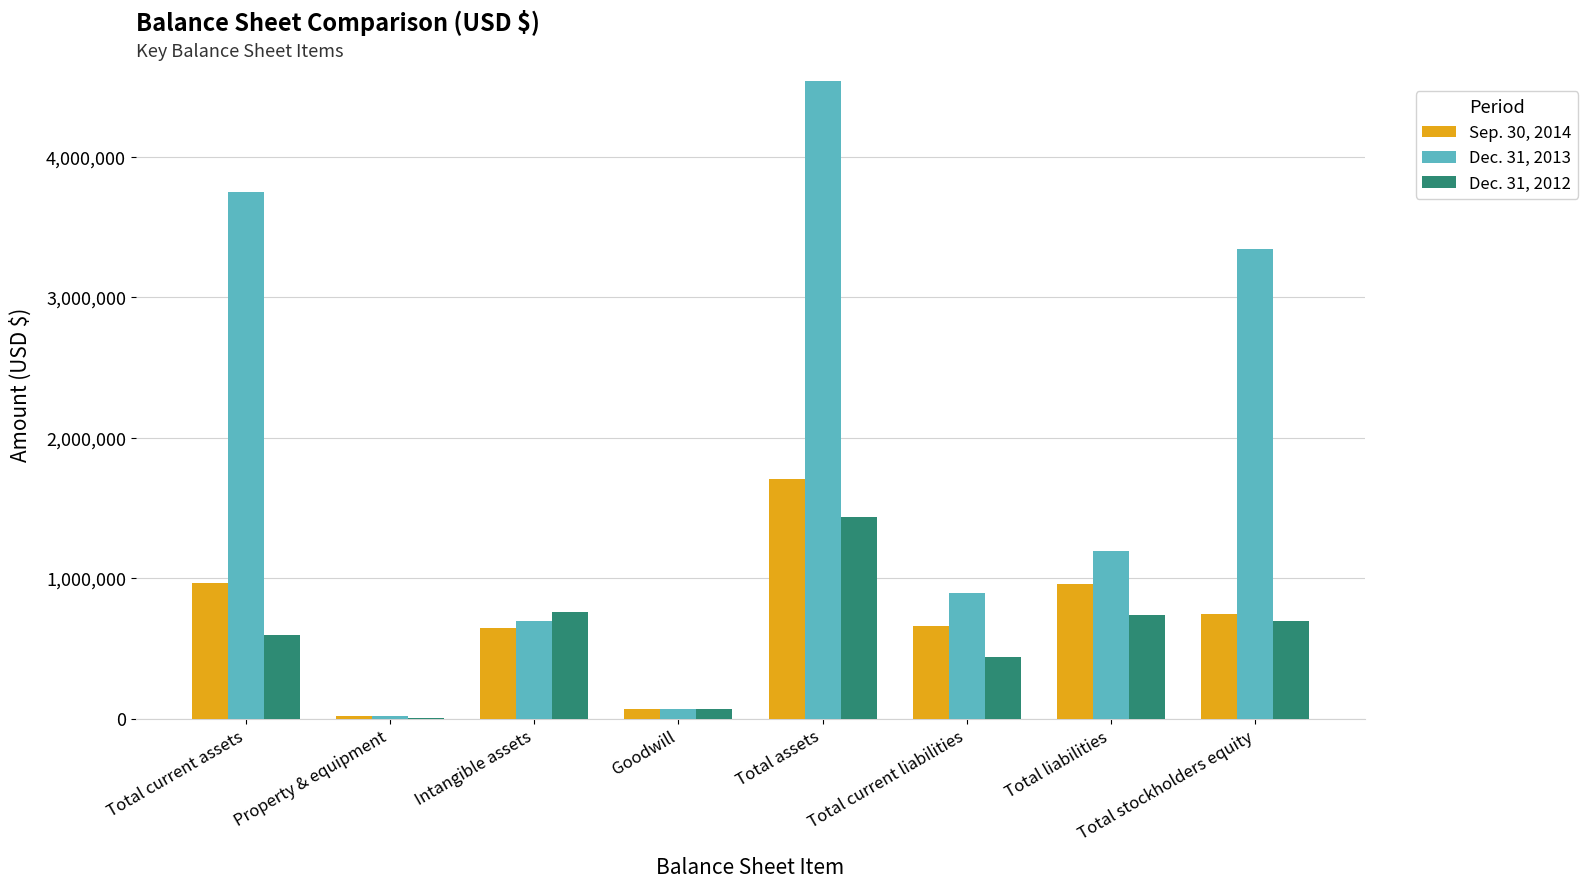

Which series has the largest total across all categories?

Dec. 31, 2013